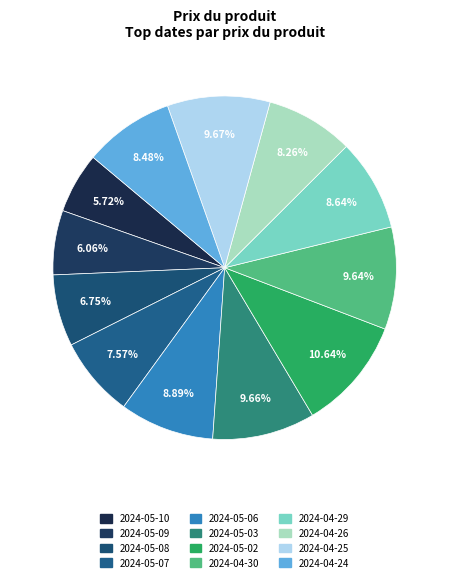

How many segments does this pie chart have?

12